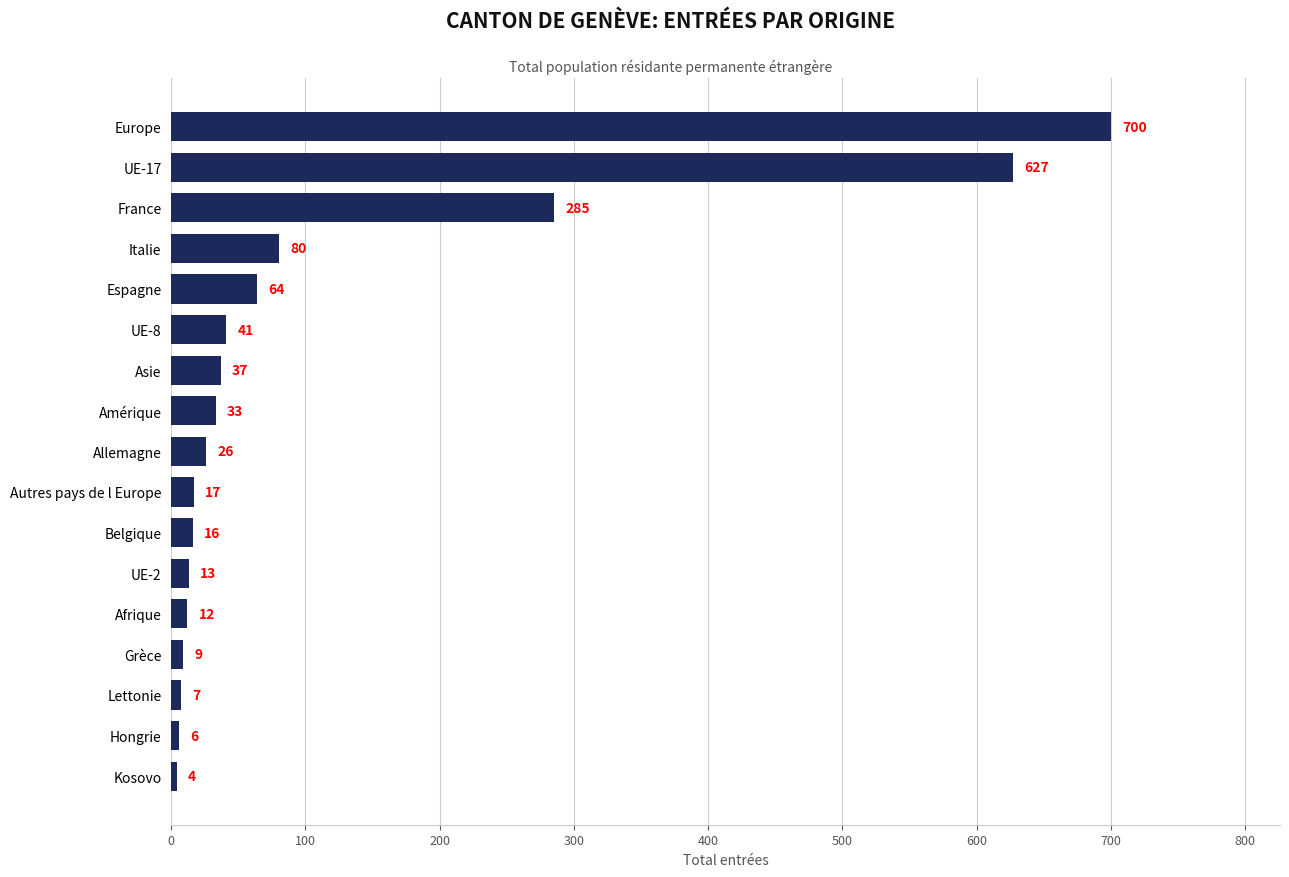

Which has a higher value, UE-2 or Hongrie?

UE-2